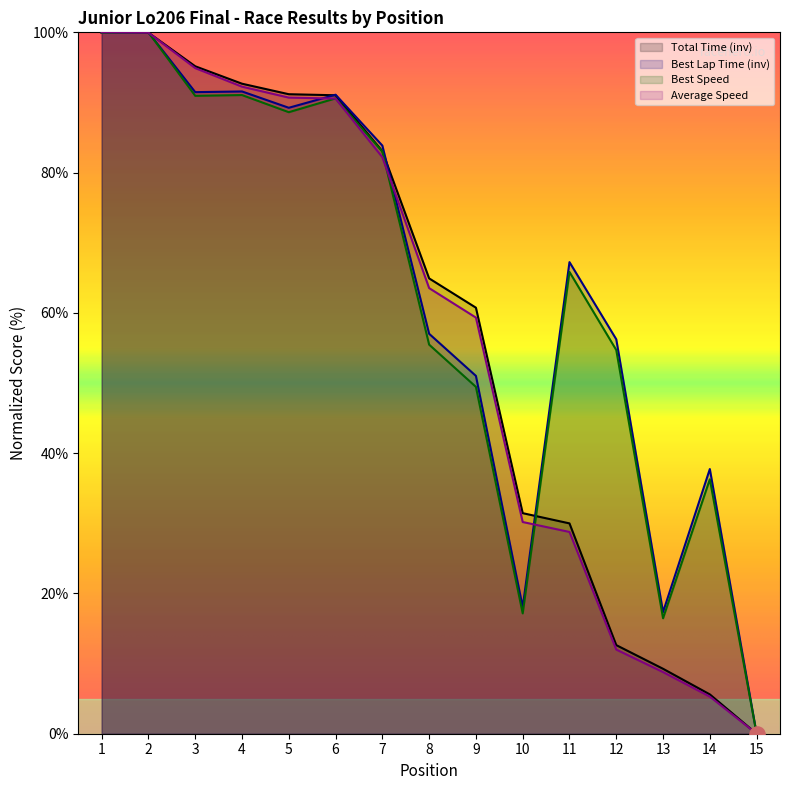

Which series has the largest total across all categories?

Best Lap Time (inv)